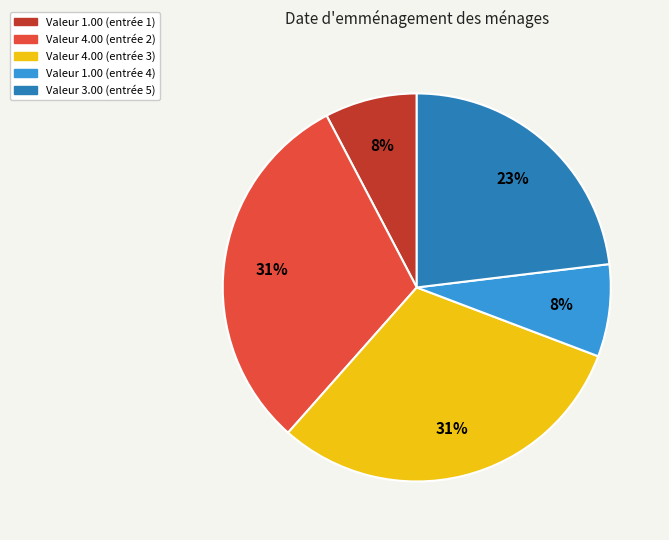

To the nearest percent, what percentage of the pie is Valeur 3.00 (entrée 5)?

23%